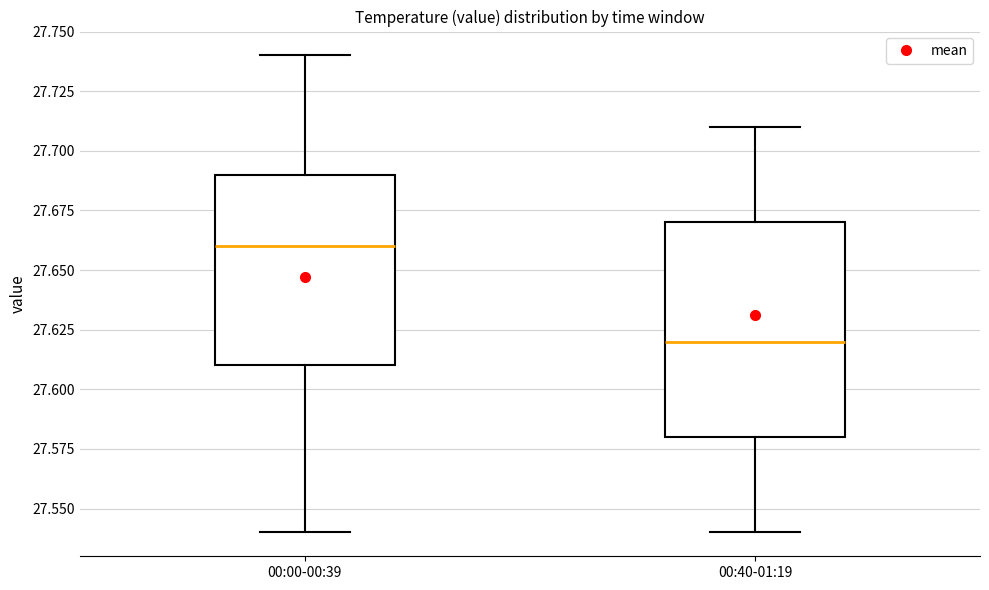

Comparing the boxes themselves (not the whiskers), which one is the tallest?

00:40-01:19